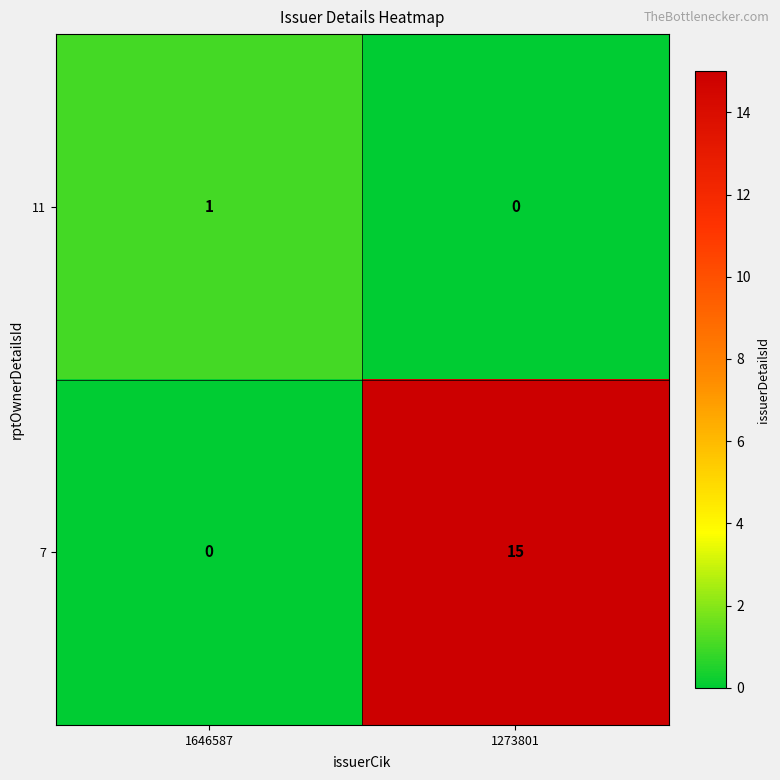

Which series has the largest total across all categories?

7